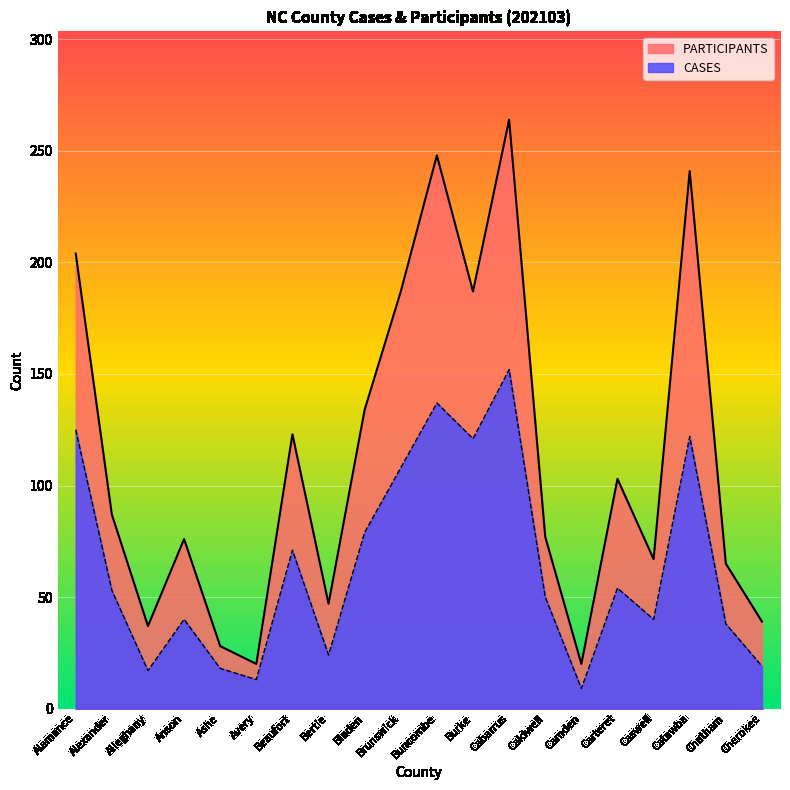

Is it true that CASES equals 20 at Avery?

False